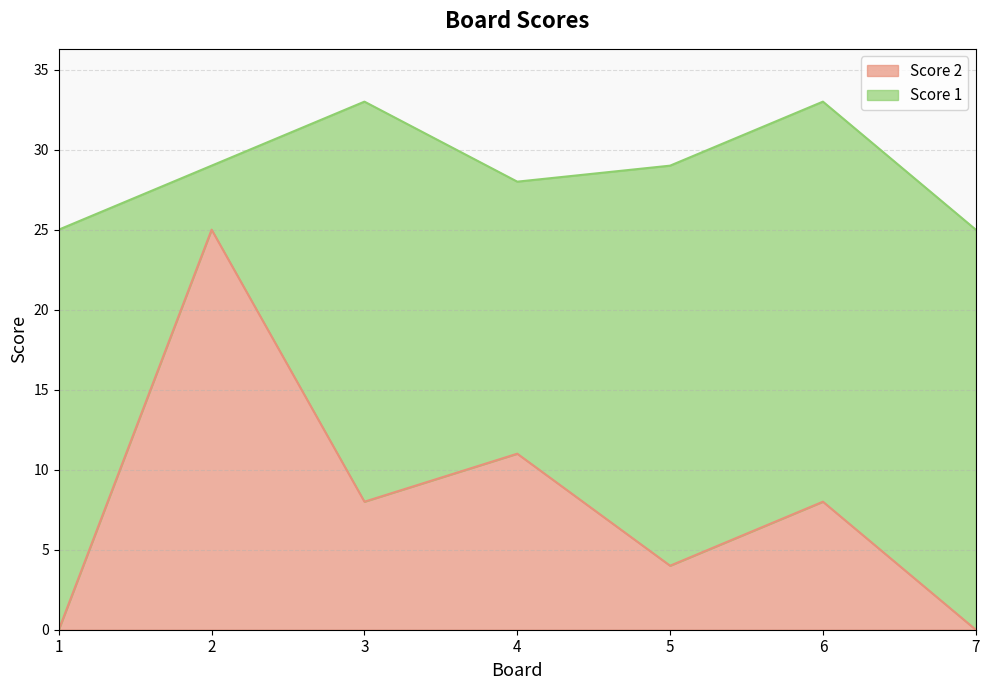

What is the sum of the values at 1 and 2?

25